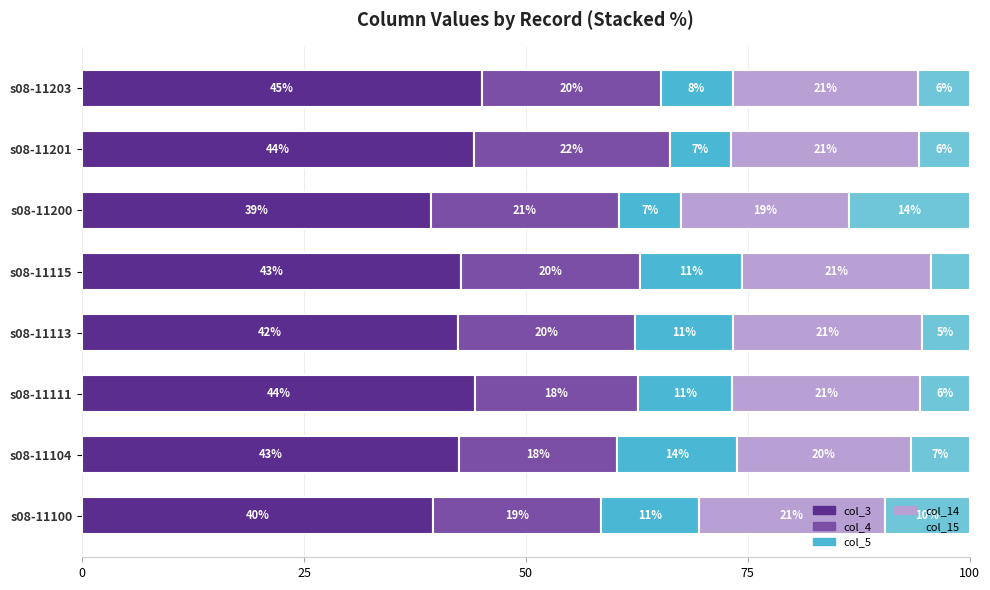

Count the number of categories in the chart.

8